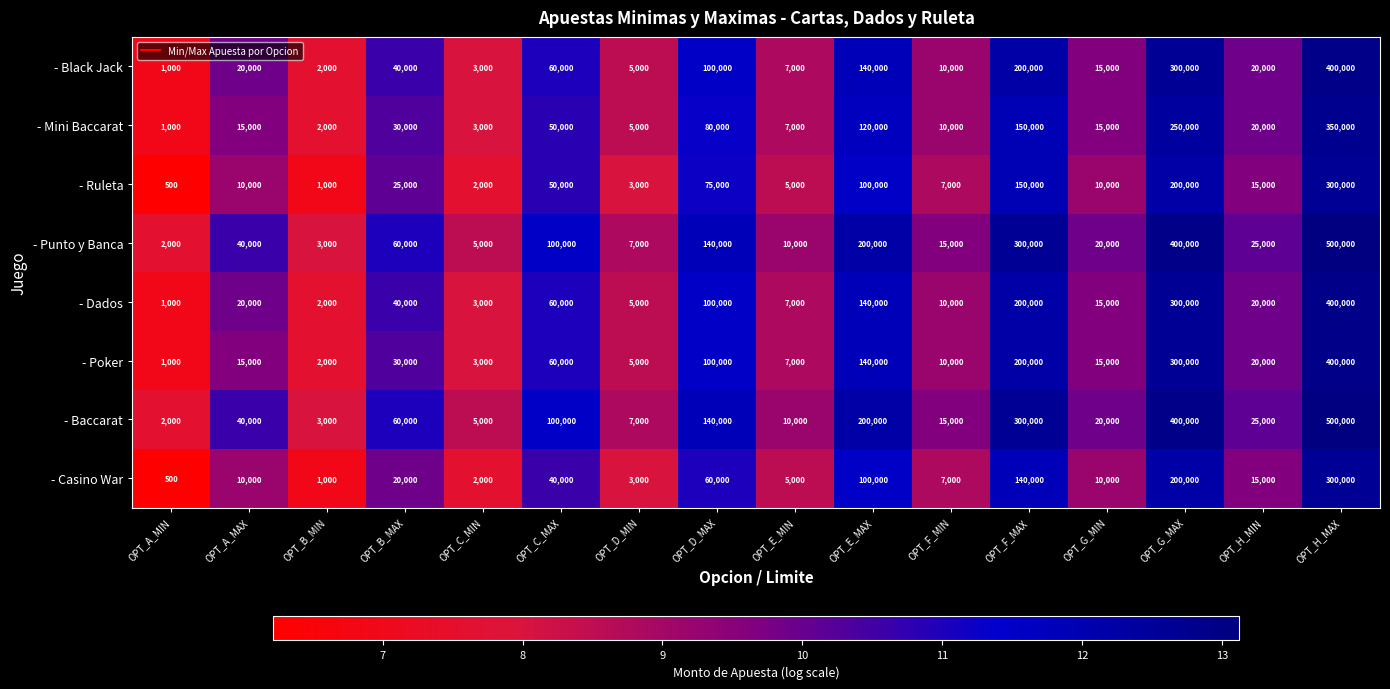

What is the lowest value of the - Casino War series?

500